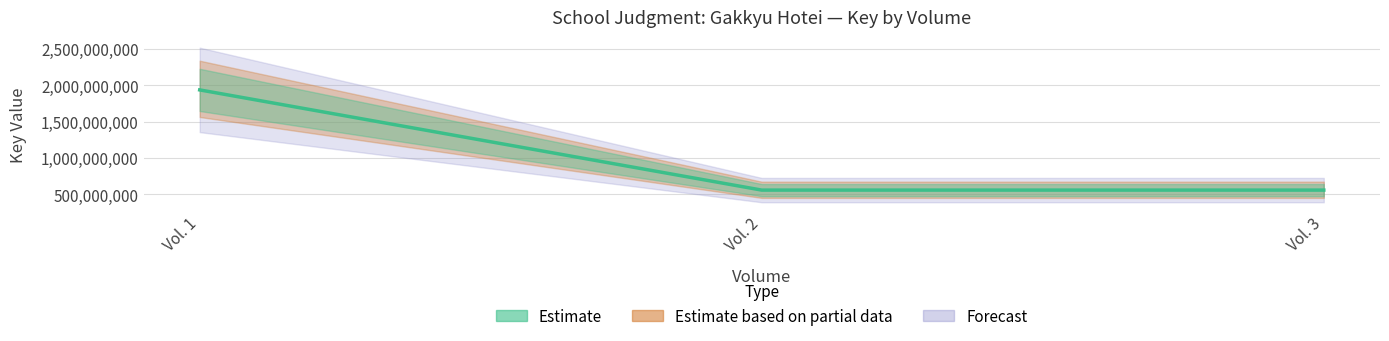

What is the value of the 2nd point from the left?

558154226